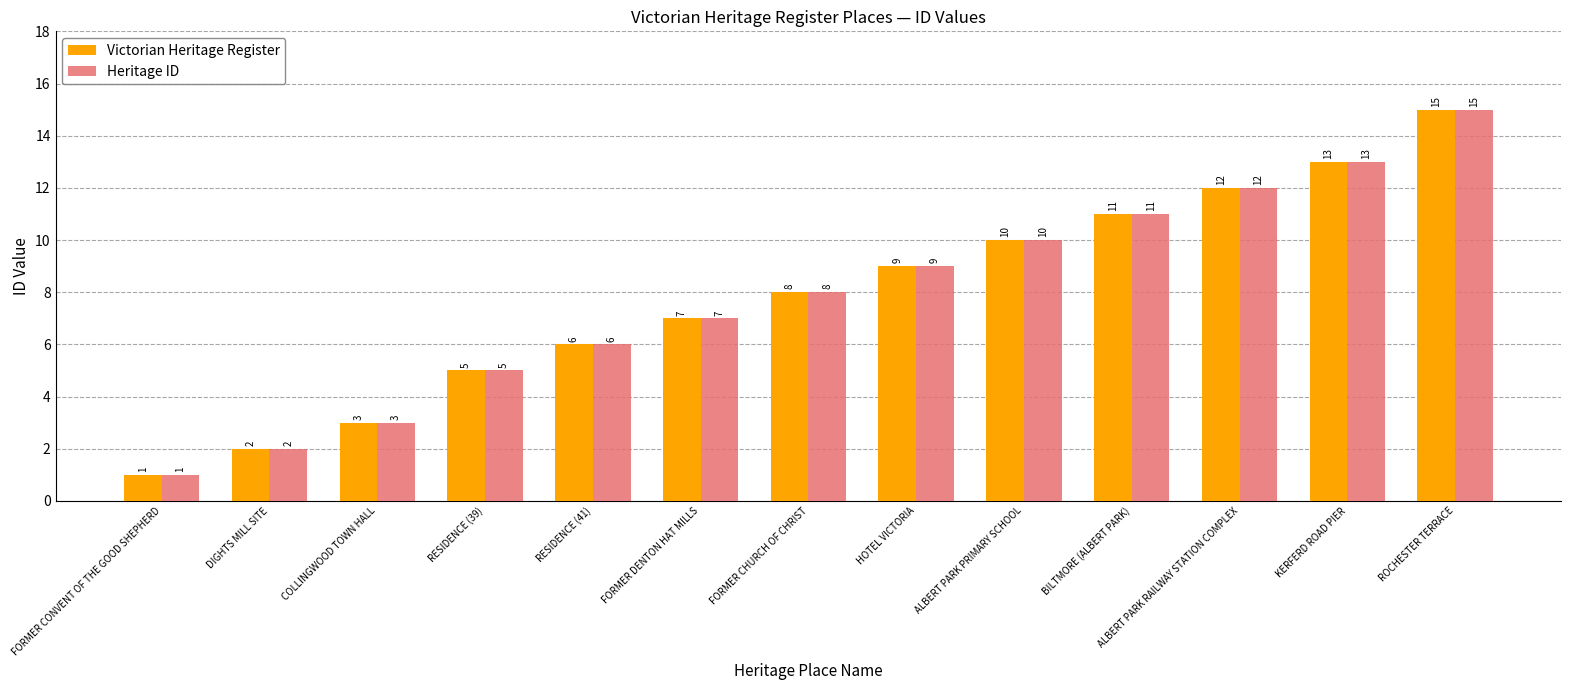

Is it true that Victorian Heritage Register equals 12 at ALBERT PARK RAILWAY STATION COMPLEX?

True